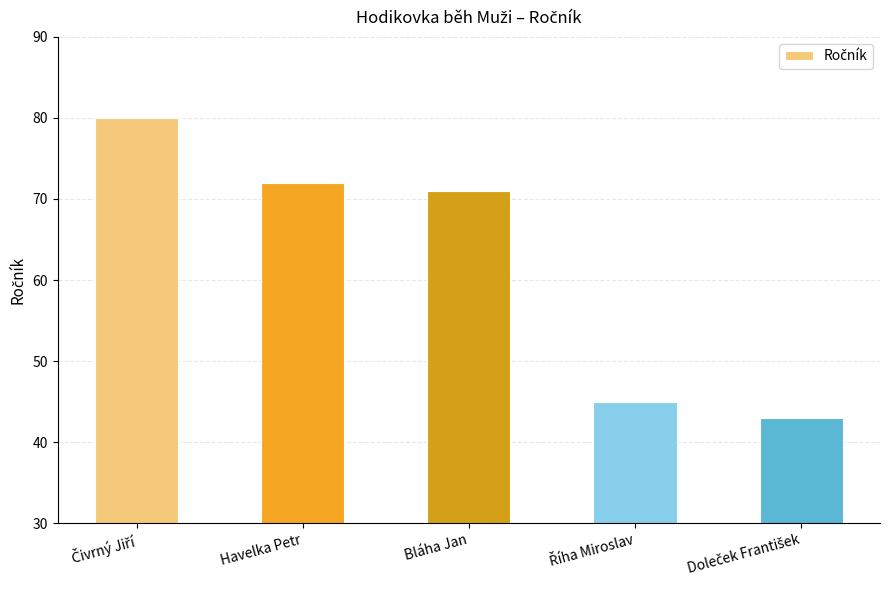

Is it true that the value at Bláha Jan is 43?

False